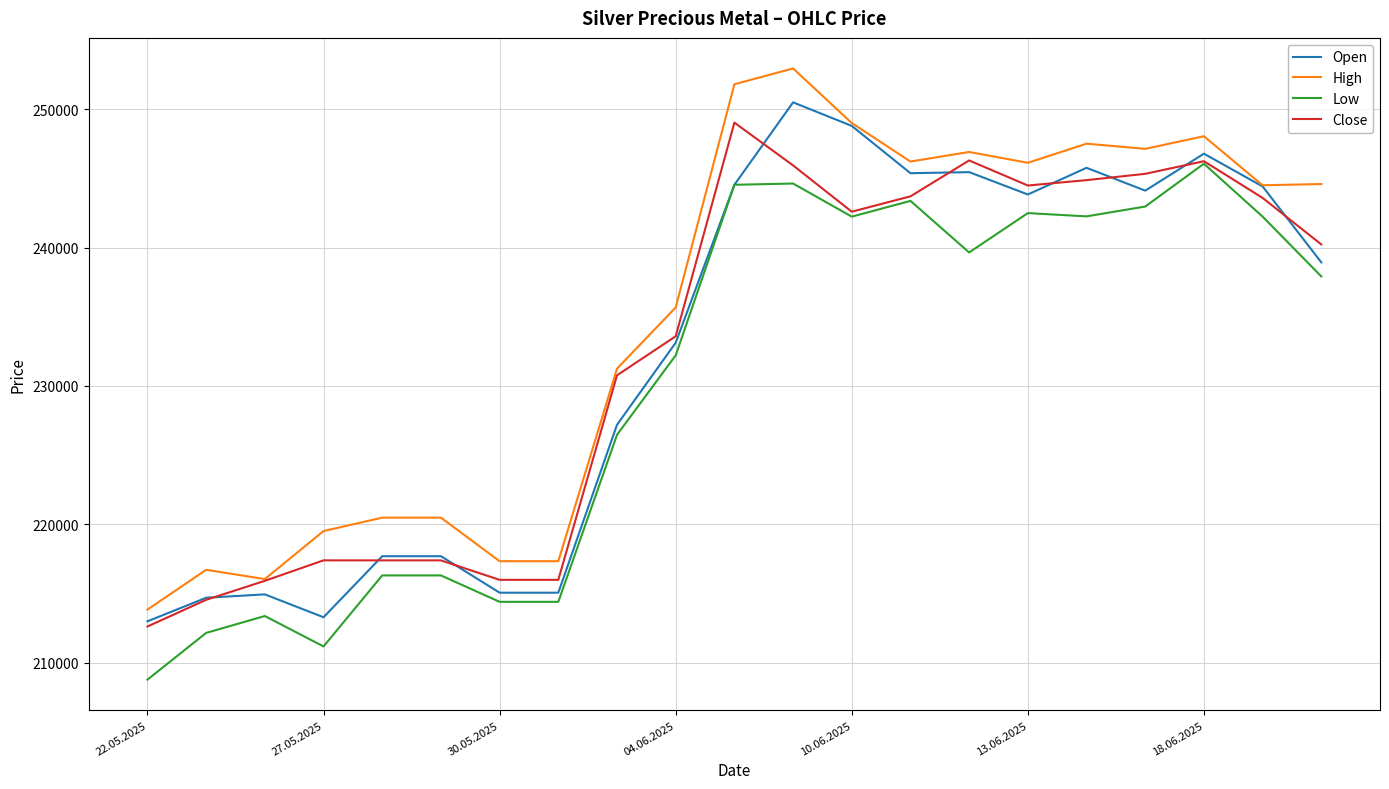

How many series are shown in this chart?

4